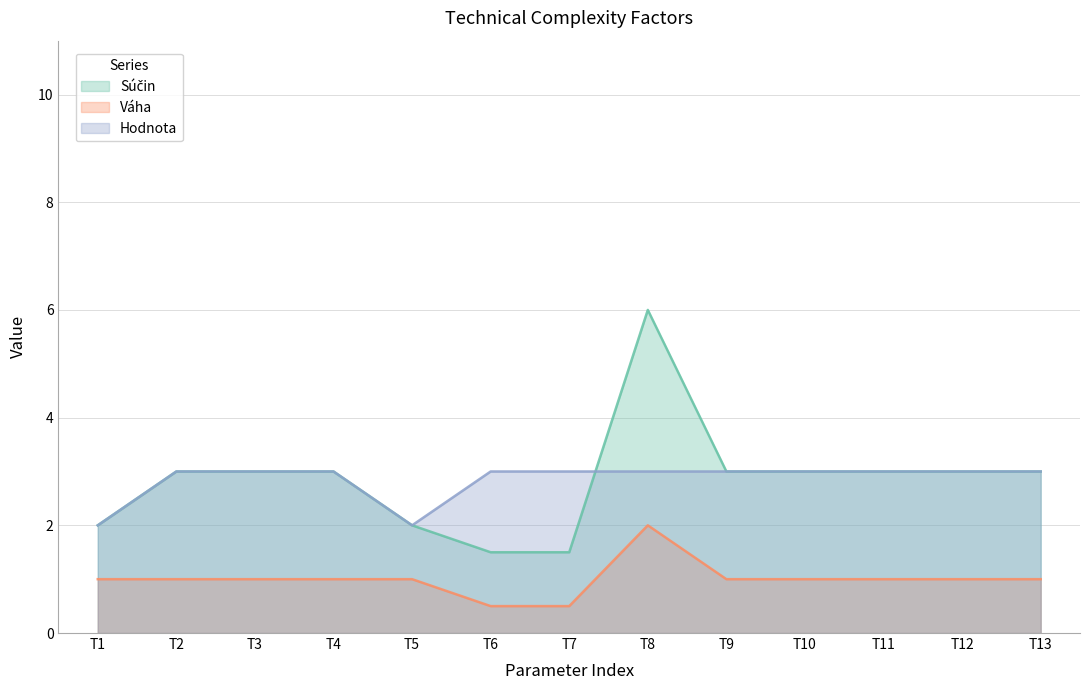

At how many categories does at least one series exceed 3?

1